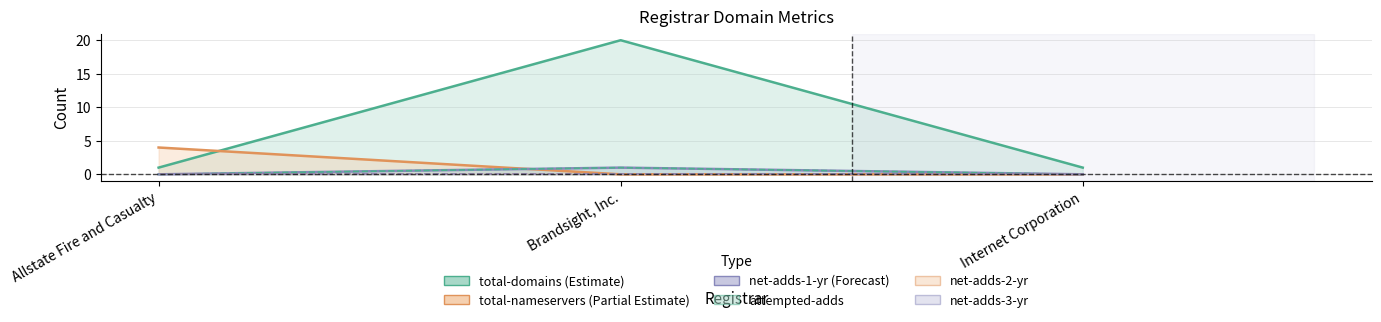

How many data points does each series have?

3